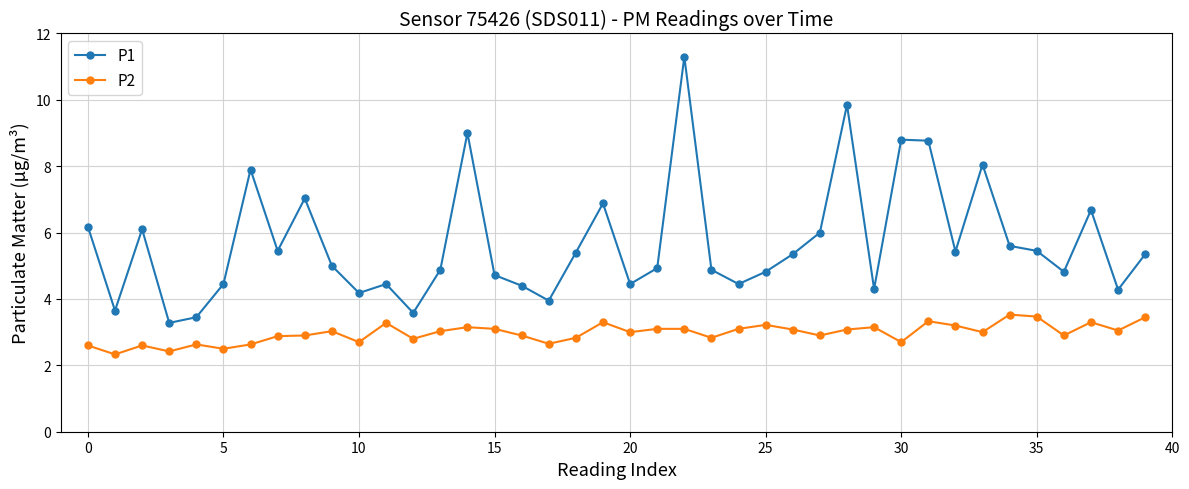

True or false: P2 and P1 cross at least once.

False